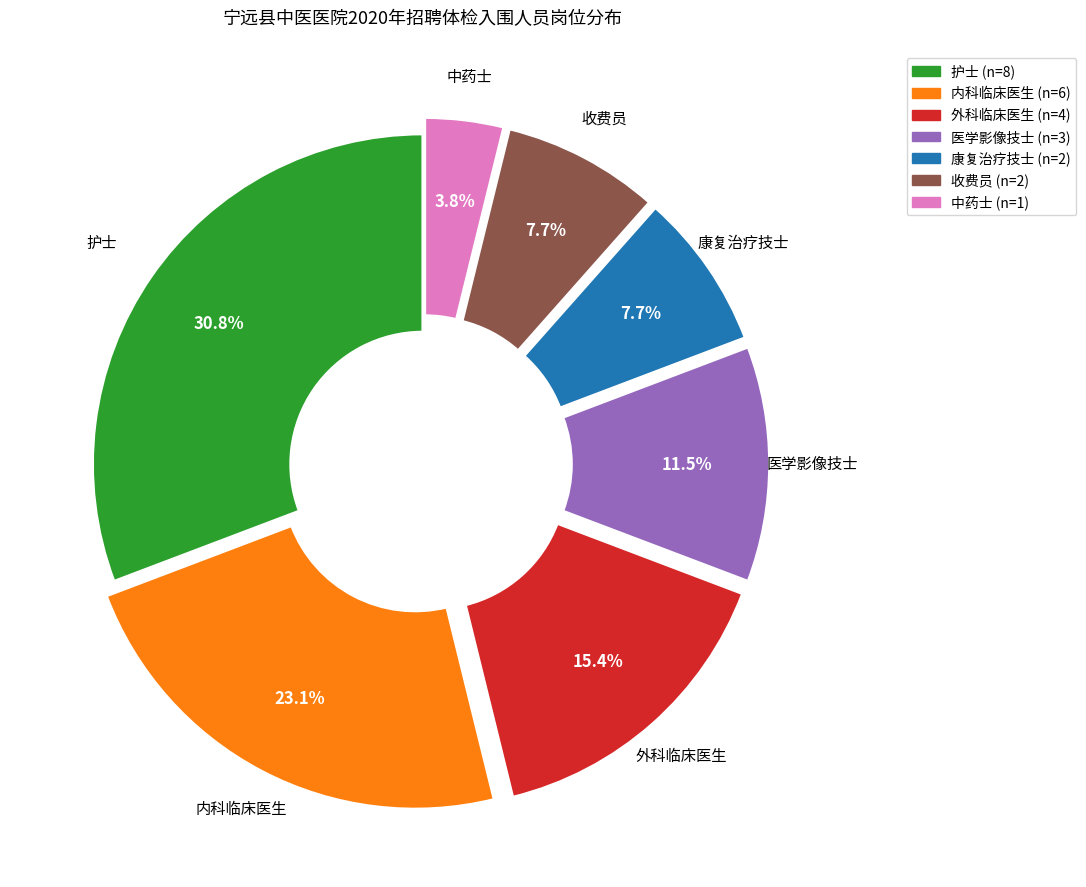

How many slices are in this pie chart?

7